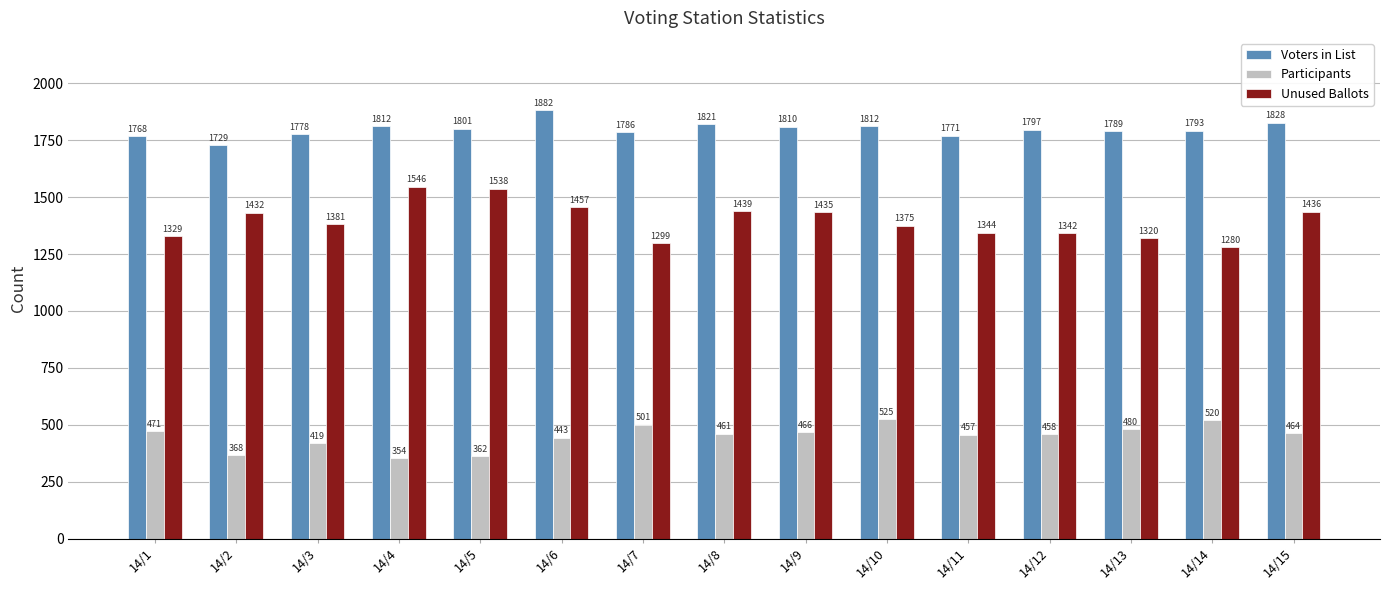

What is the minimum value shown in the chart?

354